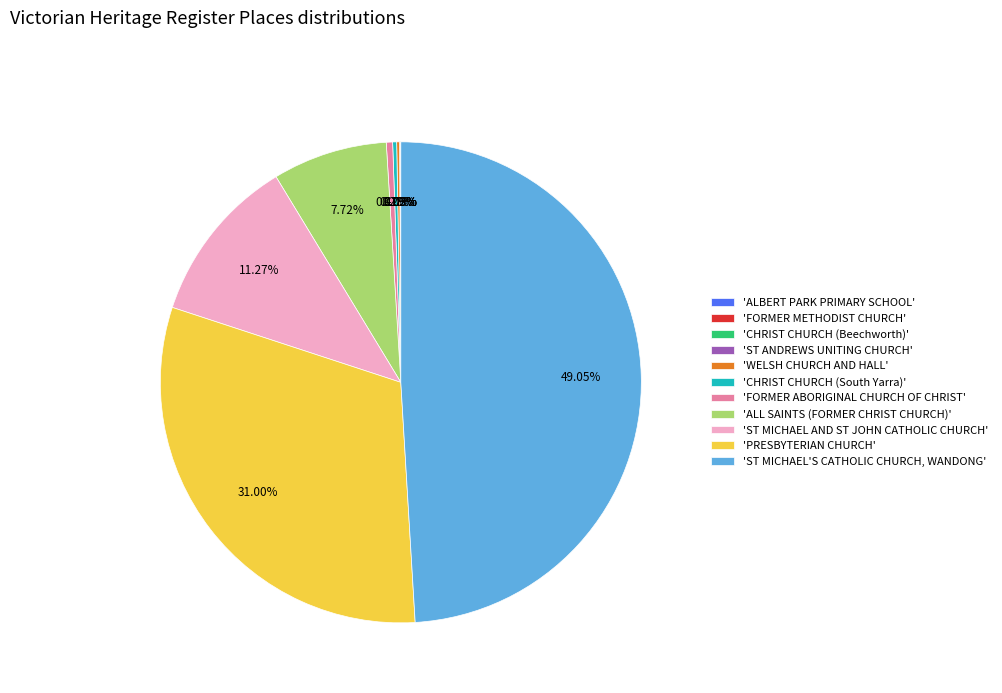

Do 'ST MICHAEL AND ST JOHN CATHOLIC CHURCH' and 'FORMER ABORIGINAL CHURCH OF CHRIST' together represent more than half of the pie?

No